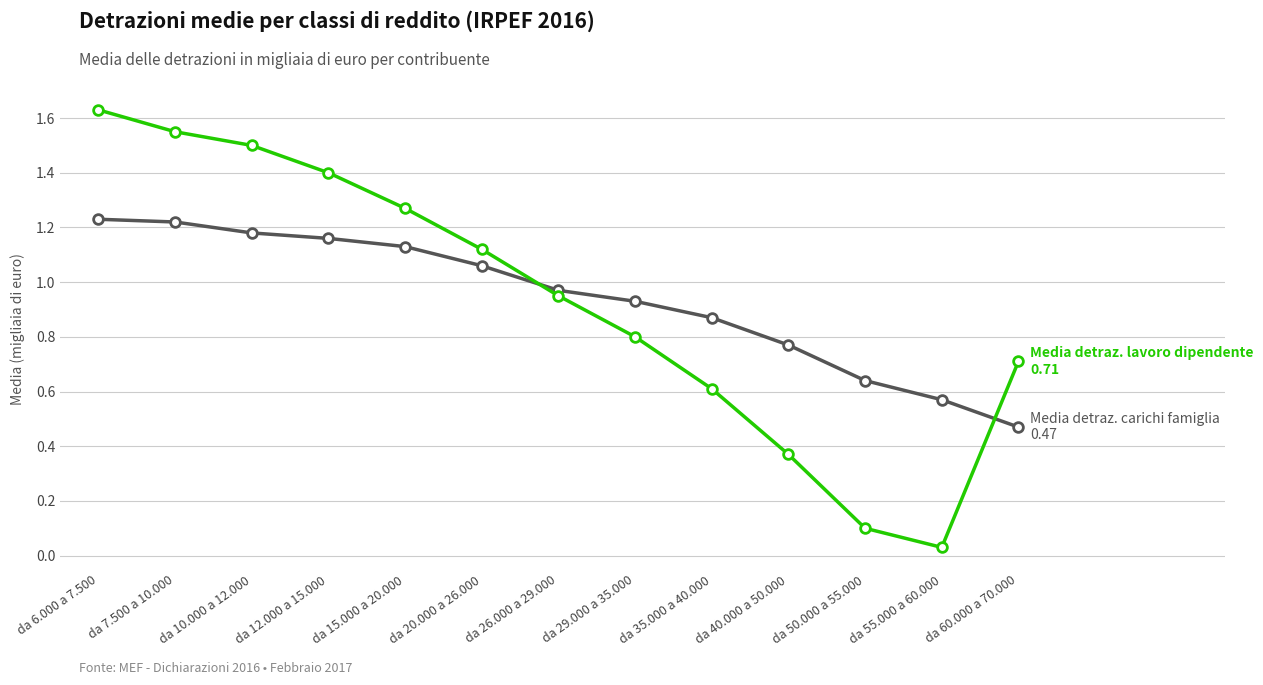

What is the label of the 6th point from the right?

da 29.000 a 35.000